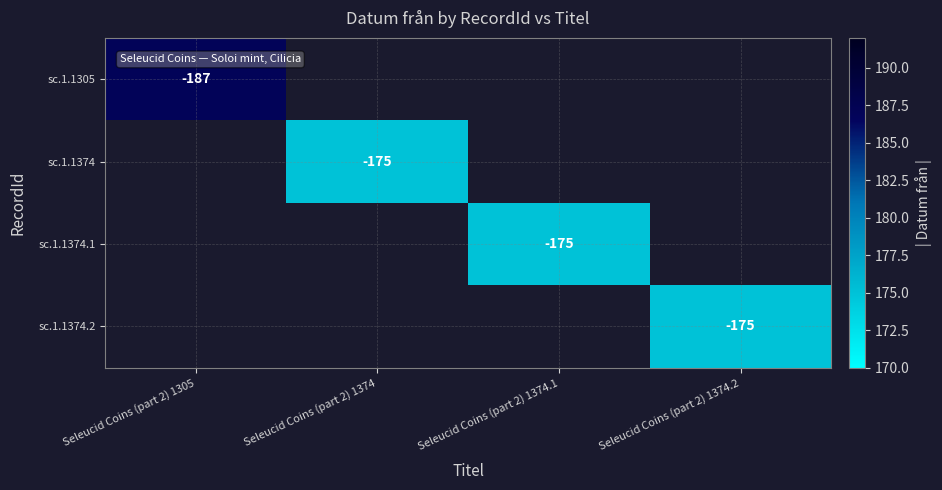

How many categories are shown in the chart?

4